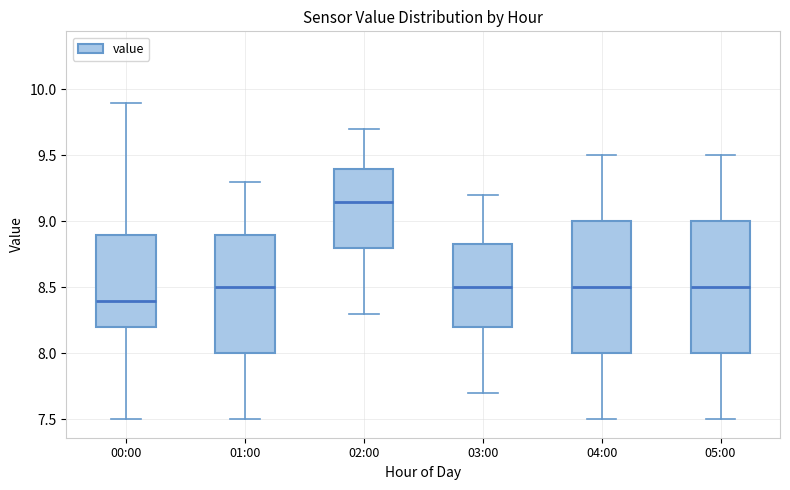

Reading left to right, transcribe this box plot: for each box, give where its median line is, the range the box spans, and where its two whiskers end, as read against the y-axis. The values are not printed on the chart, so give them approximately, as read against the axis.

00:00: median 8.40, box 8.20 to 8.90, whiskers 7.50 to 9.90
01:00: median 8.50, box 8.00 to 8.90, whiskers 7.50 to 9.30
02:00: median 9.15, box 8.80 to 9.40, whiskers 8.30 to 9.70
03:00: median 8.50, box 8.20 to 8.85, whiskers 7.70 to 9.20
04:00: median 8.50, box 8.00 to 9.00, whiskers 7.50 to 9.50
05:00: median 8.50, box 8.00 to 9.00, whiskers 7.50 to 9.50